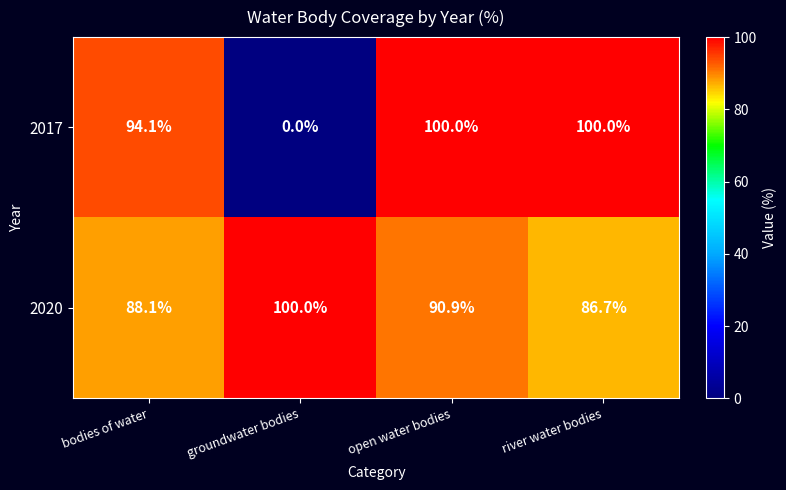

At which category does the chart reach its minimum across all series?

groundwater bodies